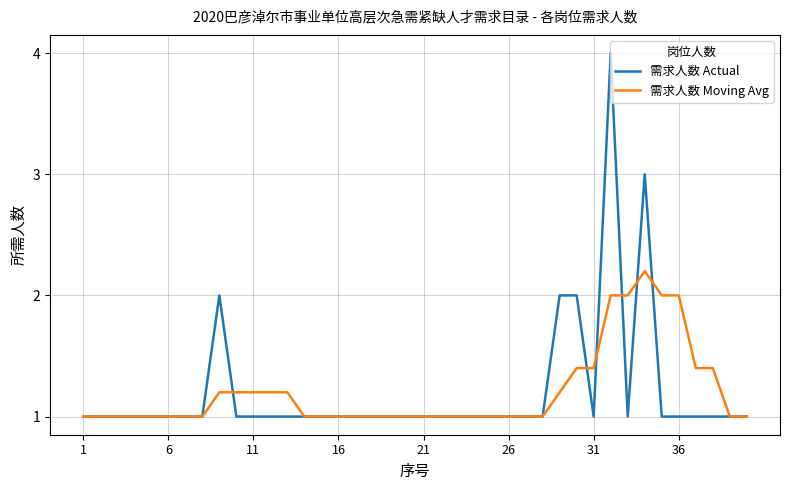

Count the 需求人数 Moving Avg values in the range 1 to 2.

39